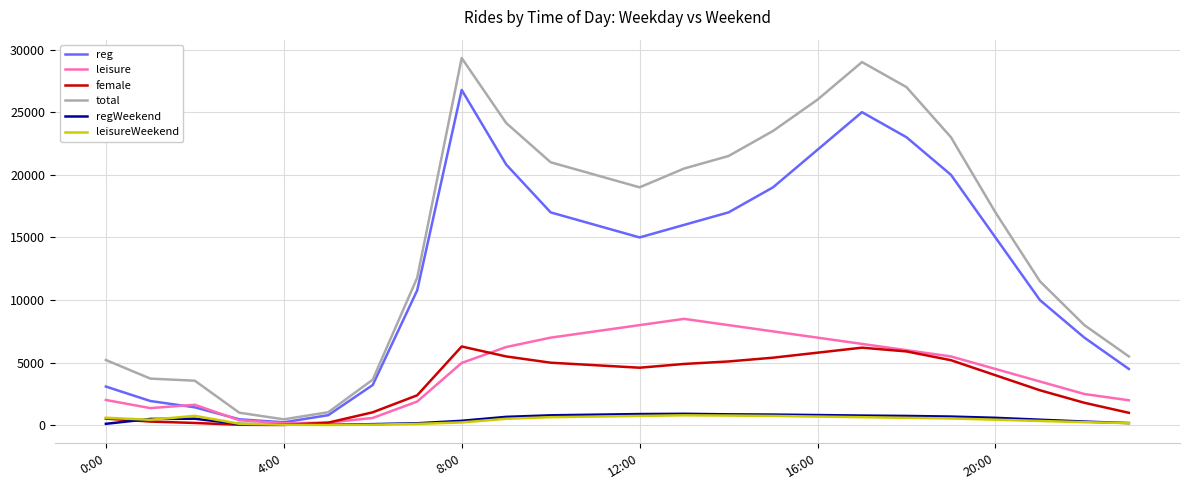

Which series has the widest spread of values?

total